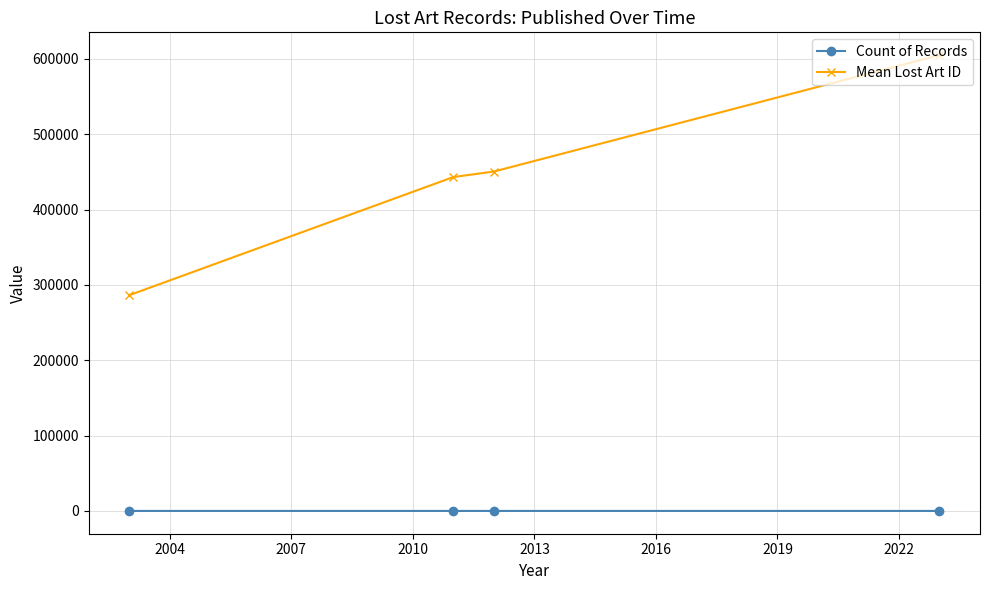

What are all the series names shown in the legend?

Count of Records, Mean Lost Art ID